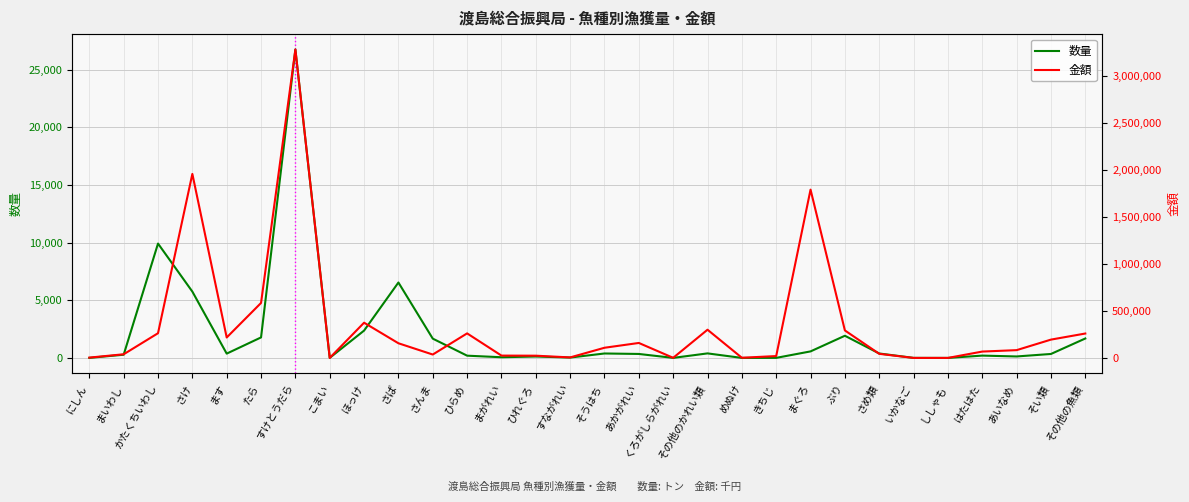

Where is the first local maximum for 数量?

かたくちいわし